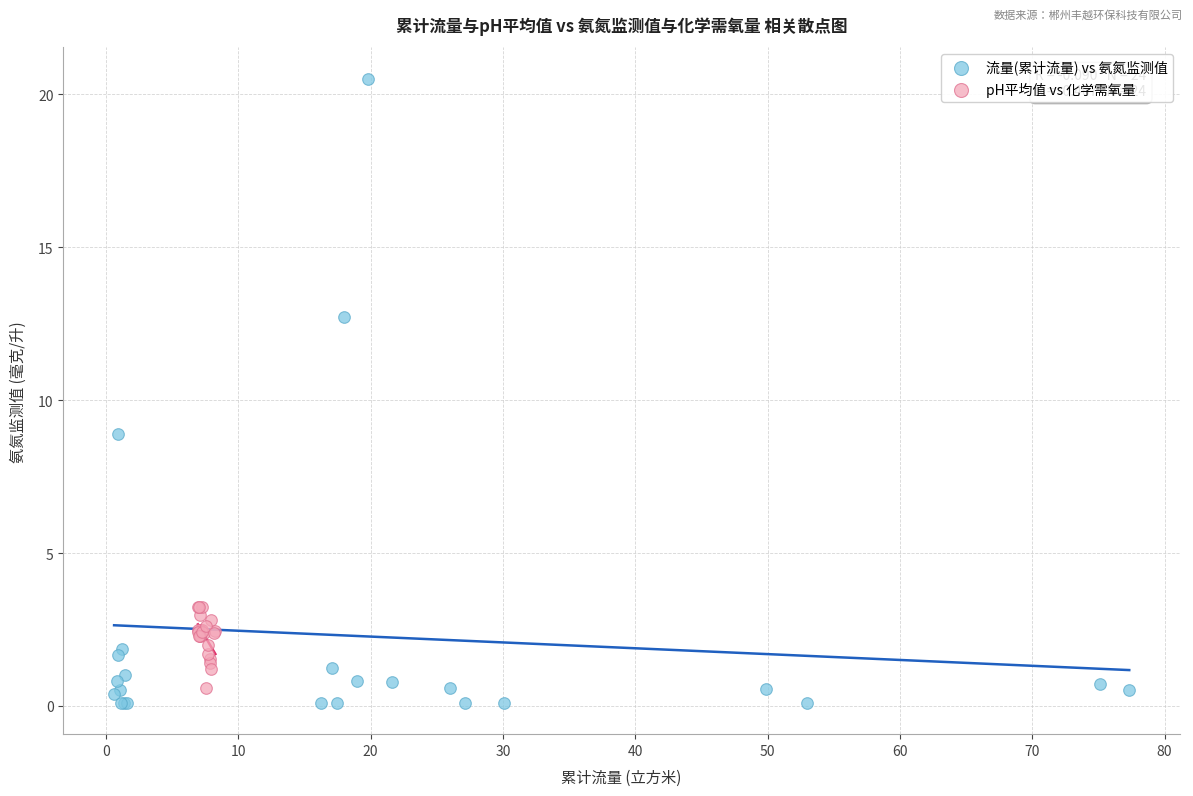

Which series reaches the minimum Y coordinate?

流量(累计流量) vs 氨氮监测值